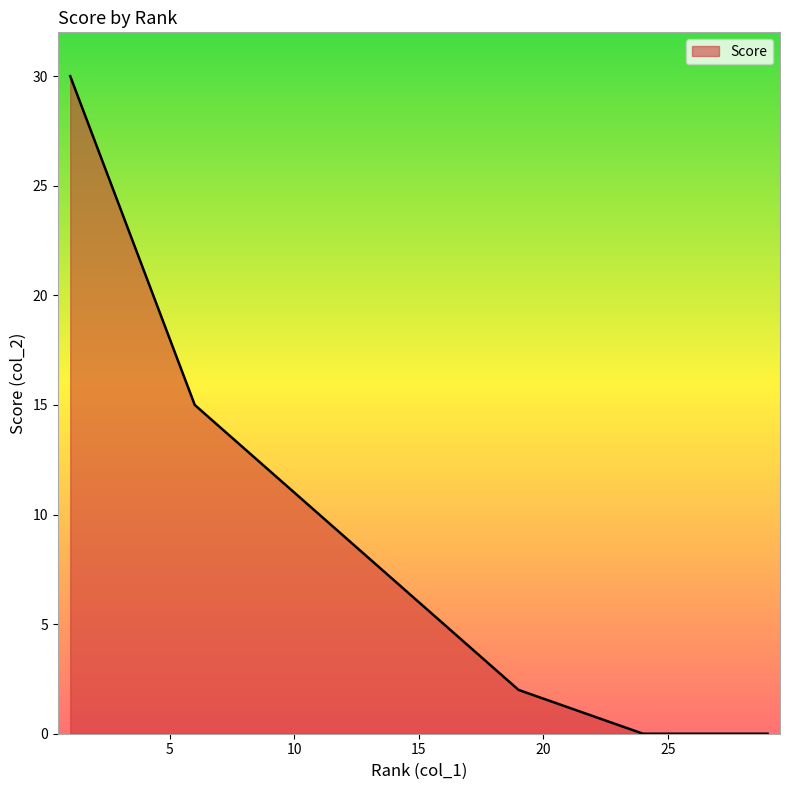

At which label does the data first exceed 7?

1